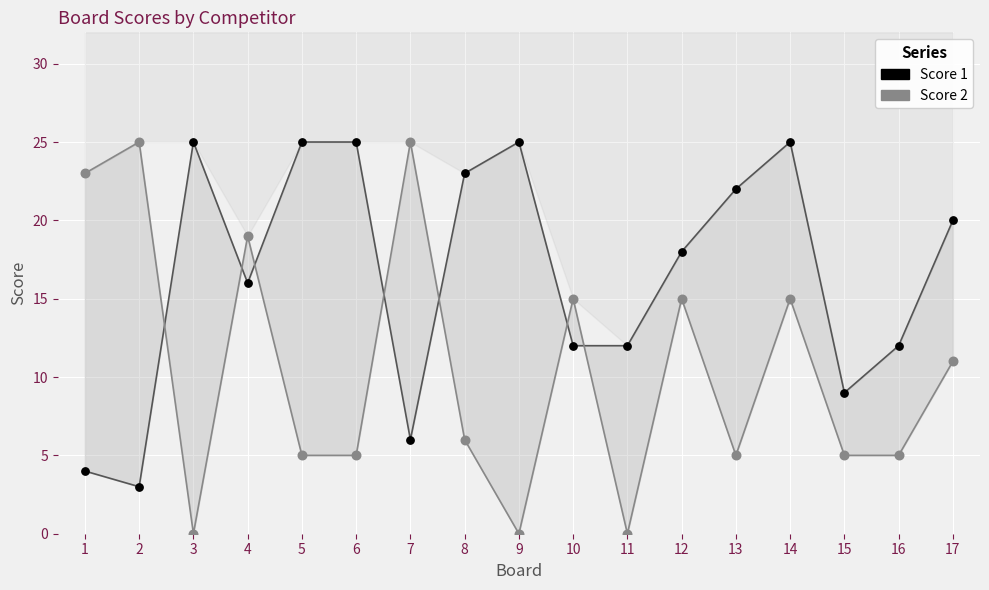

Which series contains the lowest Y value?

Score 2